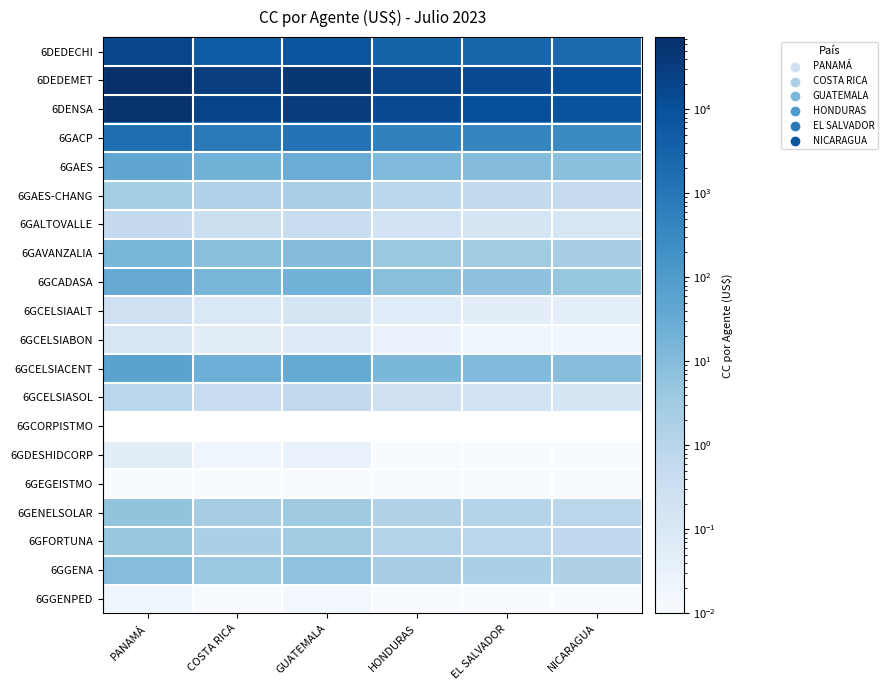

What is the total value across all series at EL SALVADOR?

28235.2